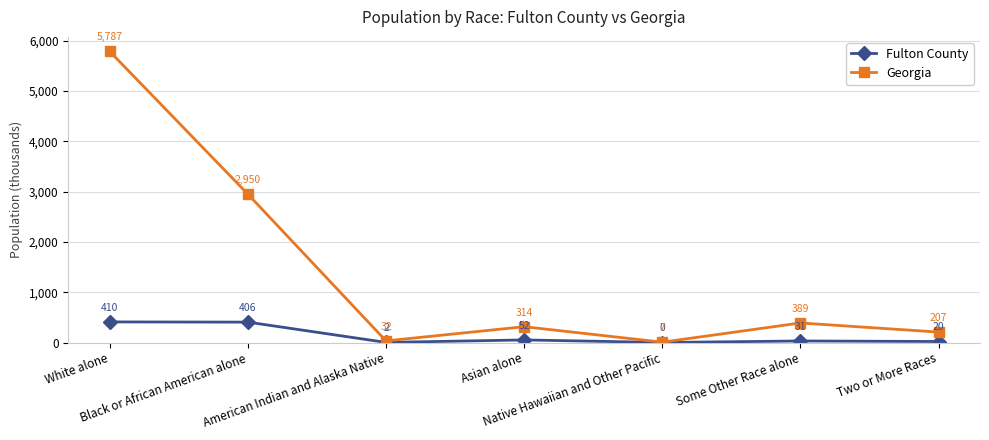

At which category does Georgia reach its first local valley?

American Indian and Alaska Native